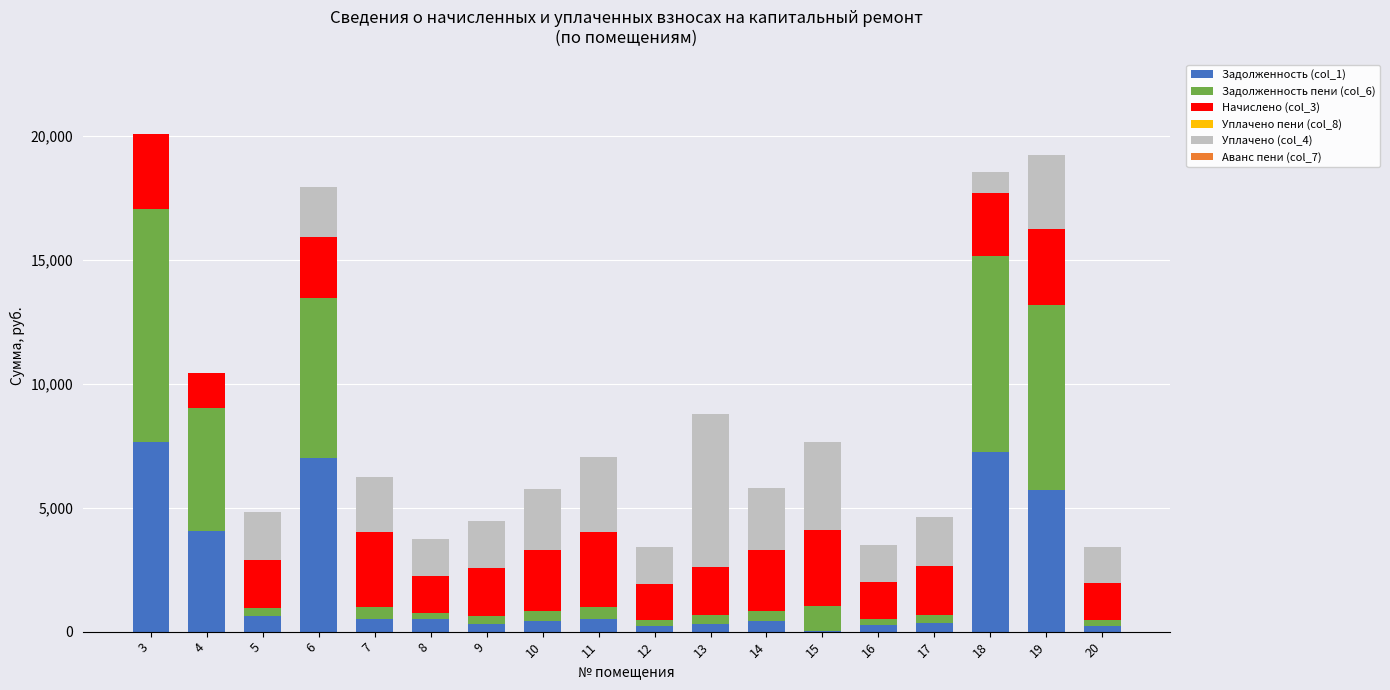

What is the total value across all series at 9?

4472.6